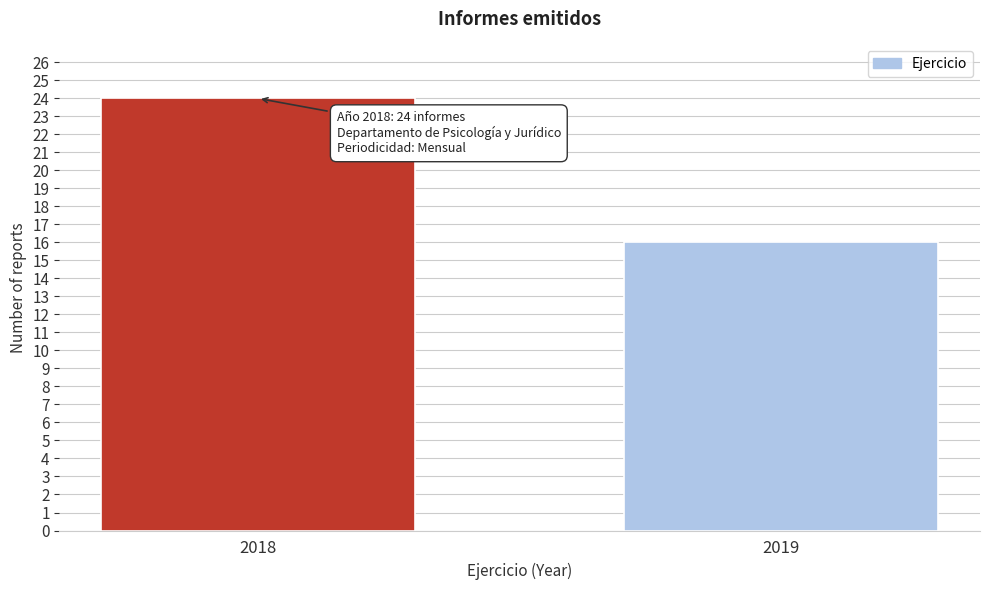

Reading right to left, extract all data points from this chart.

2019=16	2018=24